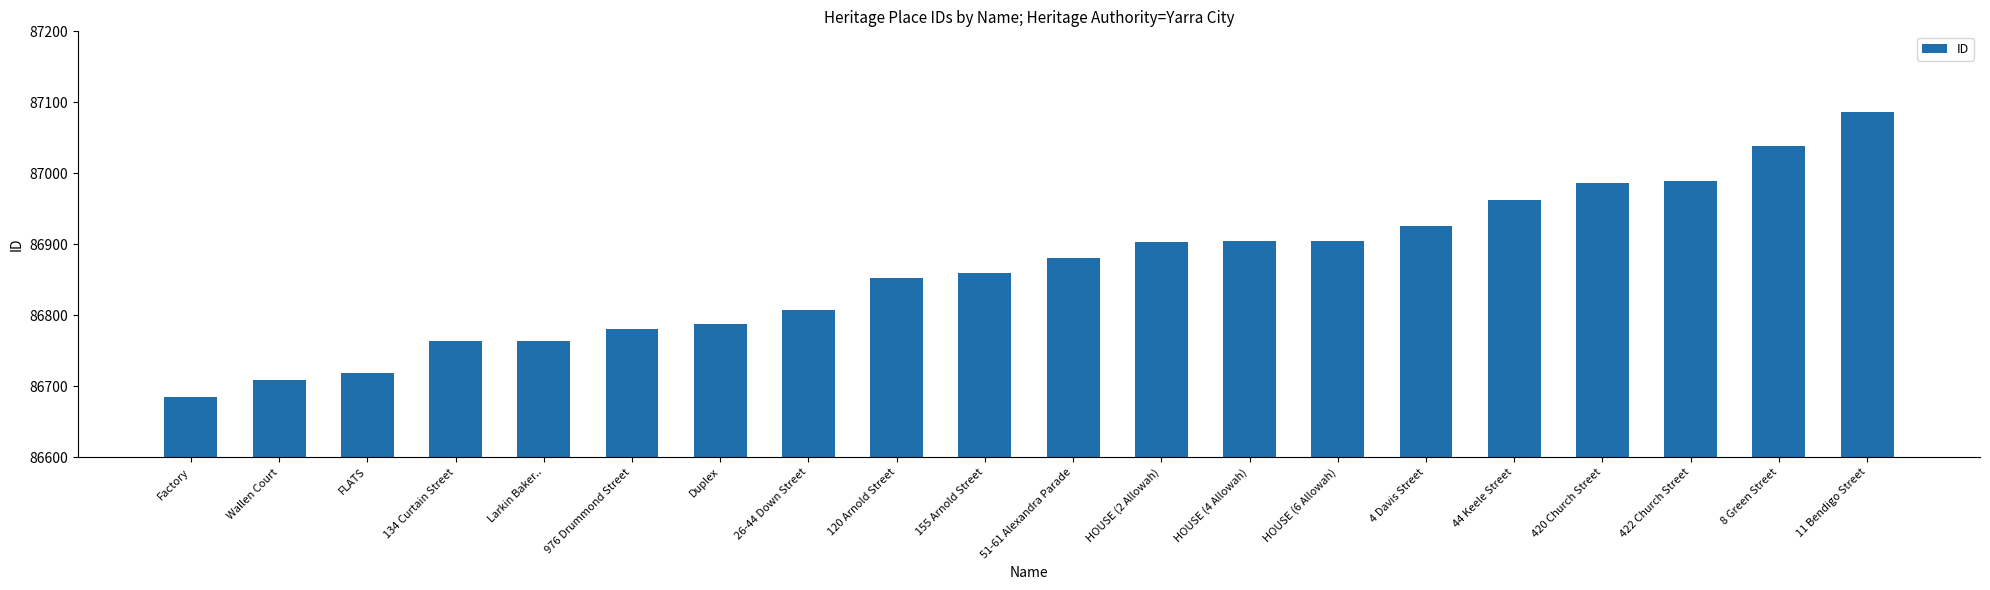

What is the change in value from Larkin Baker.. to 44 Keele Street?

+198